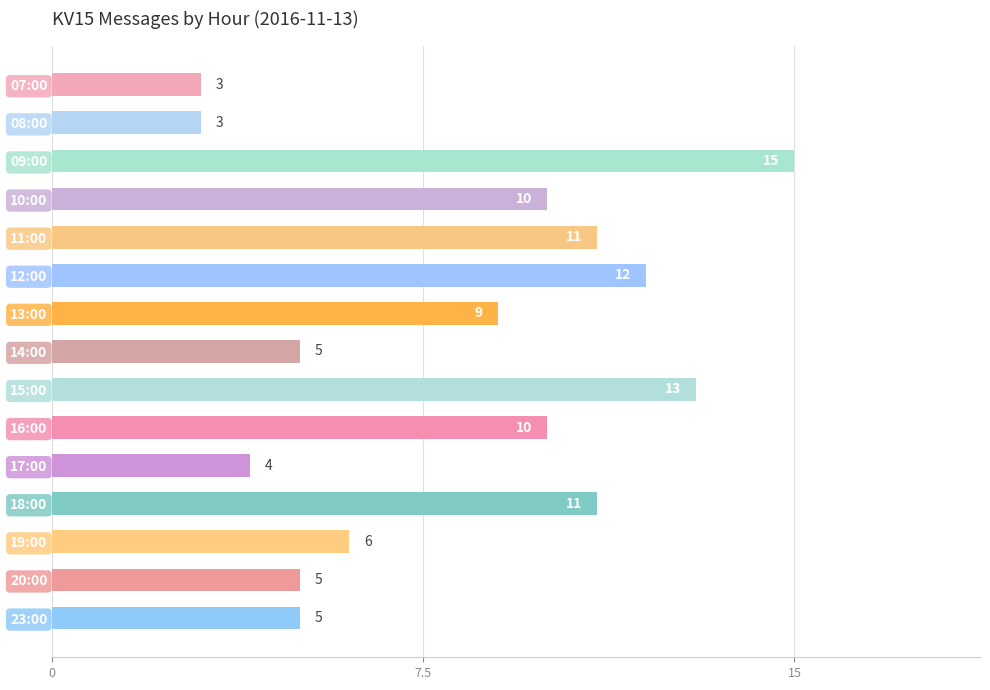

Reading top to bottom, extract all data points from this chart.

07:00=3	08:00=3	09:00=15	10:00=10	11:00=11	12:00=12	13:00=9	14:00=5	15:00=13	16:00=10	17:00=4	18:00=11	19:00=6	20:00=5	23:00=5